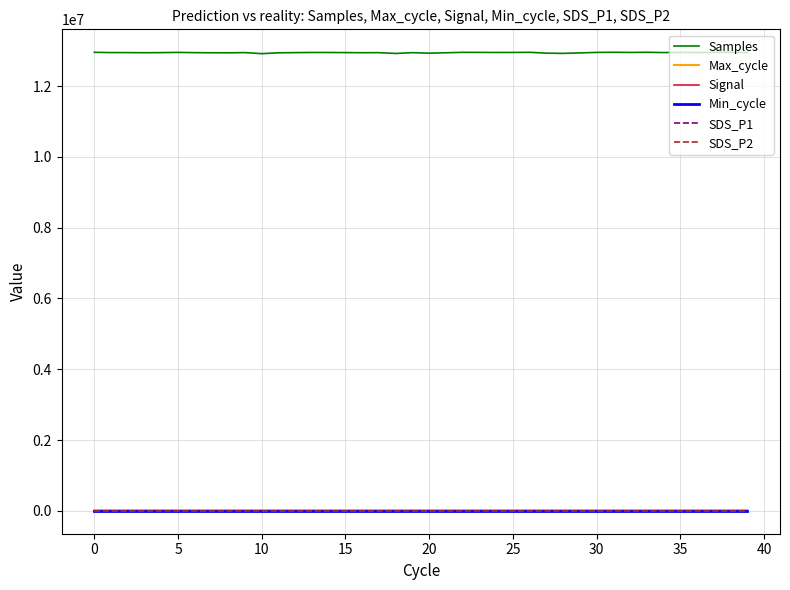

At how many categories does at least one series exceed 6882840?

40